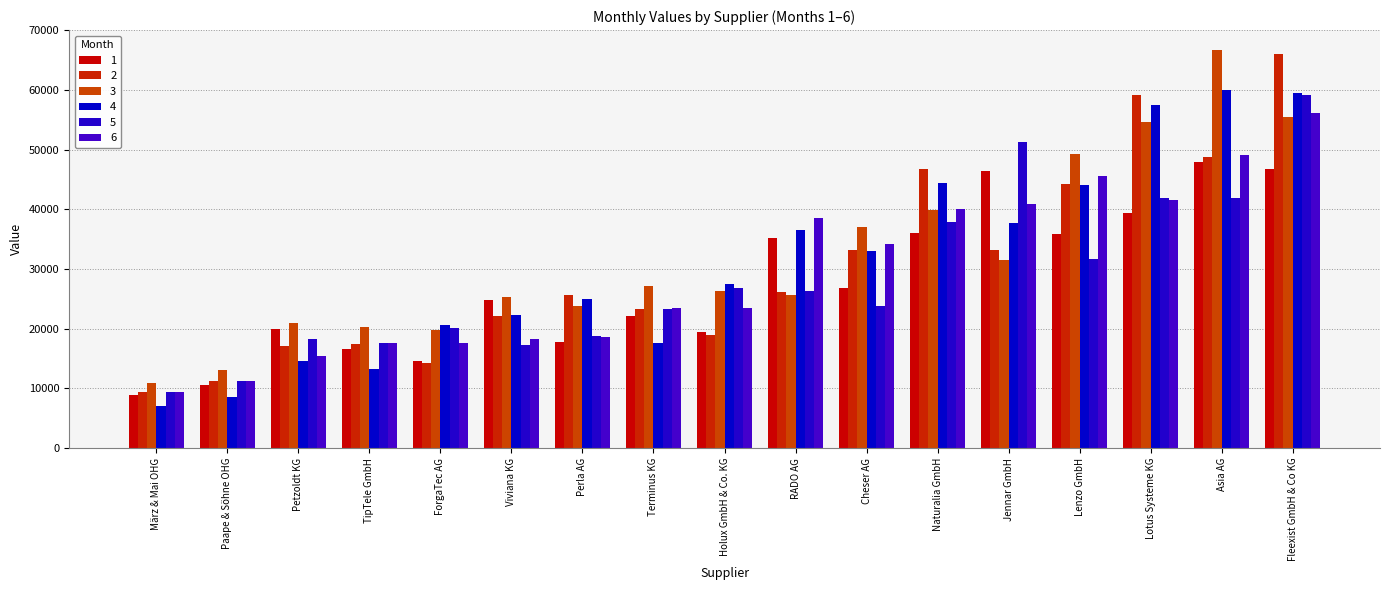

What is the total value across all series at Cheser AG?

188027